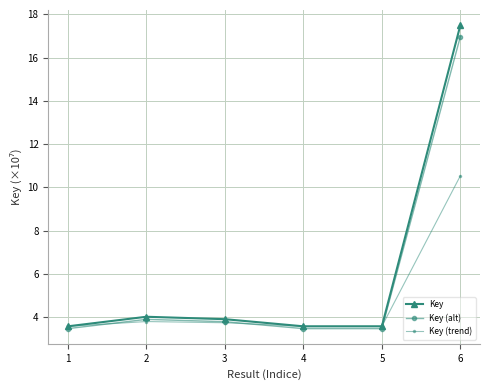

At which category is the sum across all series the highest?

6